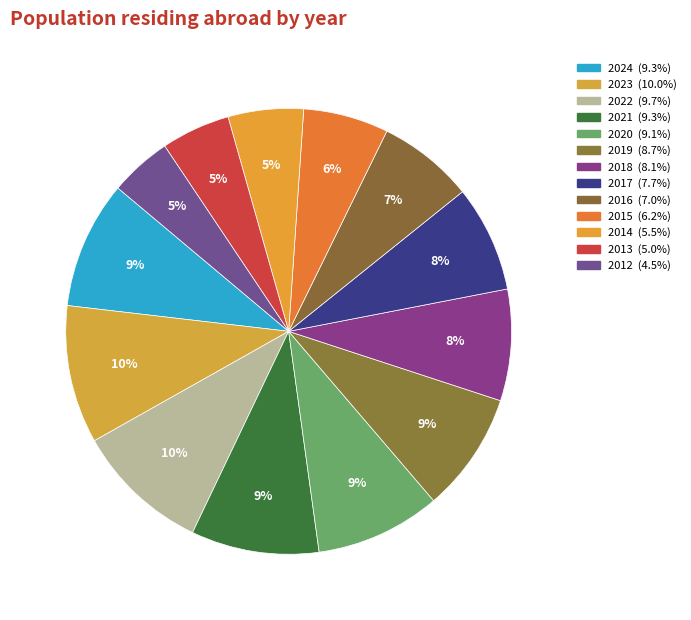

How many segments does this pie chart have?

13